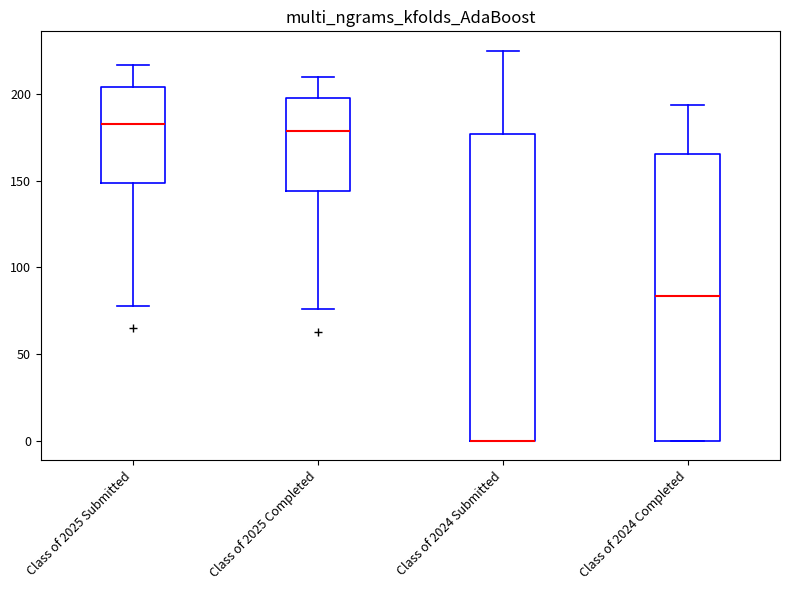

Comparing the boxes themselves (not the whiskers), which one is the tallest?

Class of 2024 Submitted